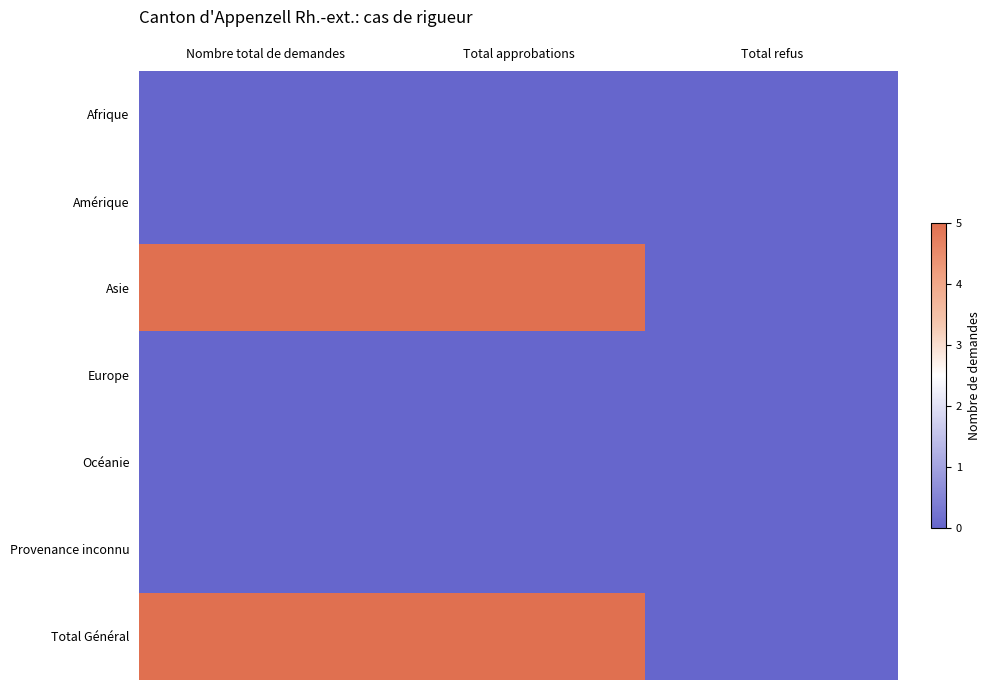

Reading left to right, what are all the values shown in this chart?

Afrique: Nombre total de demandes=0	Total approbations=0	Total refus=0
Amérique: Nombre total de demandes=0	Total approbations=0	Total refus=0
Asie: Nombre total de demandes=5	Total approbations=5	Total refus=0
Europe: Nombre total de demandes=0	Total approbations=0	Total refus=0
Océanie: Nombre total de demandes=0	Total approbations=0	Total refus=0
Provenance inconnu: Nombre total de demandes=0	Total approbations=0	Total refus=0
Total Général: Nombre total de demandes=5	Total approbations=5	Total refus=0